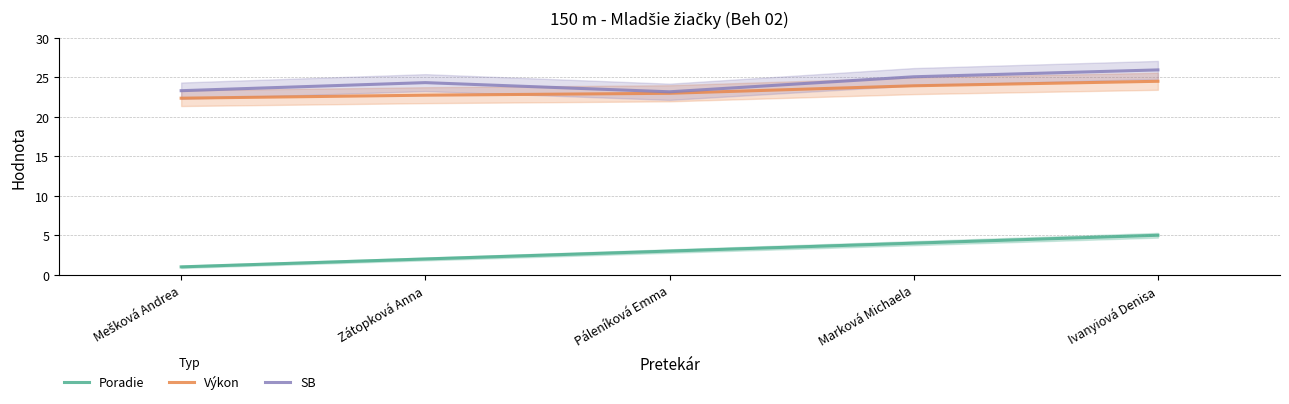

Which series has the widest spread of values?

Poradie